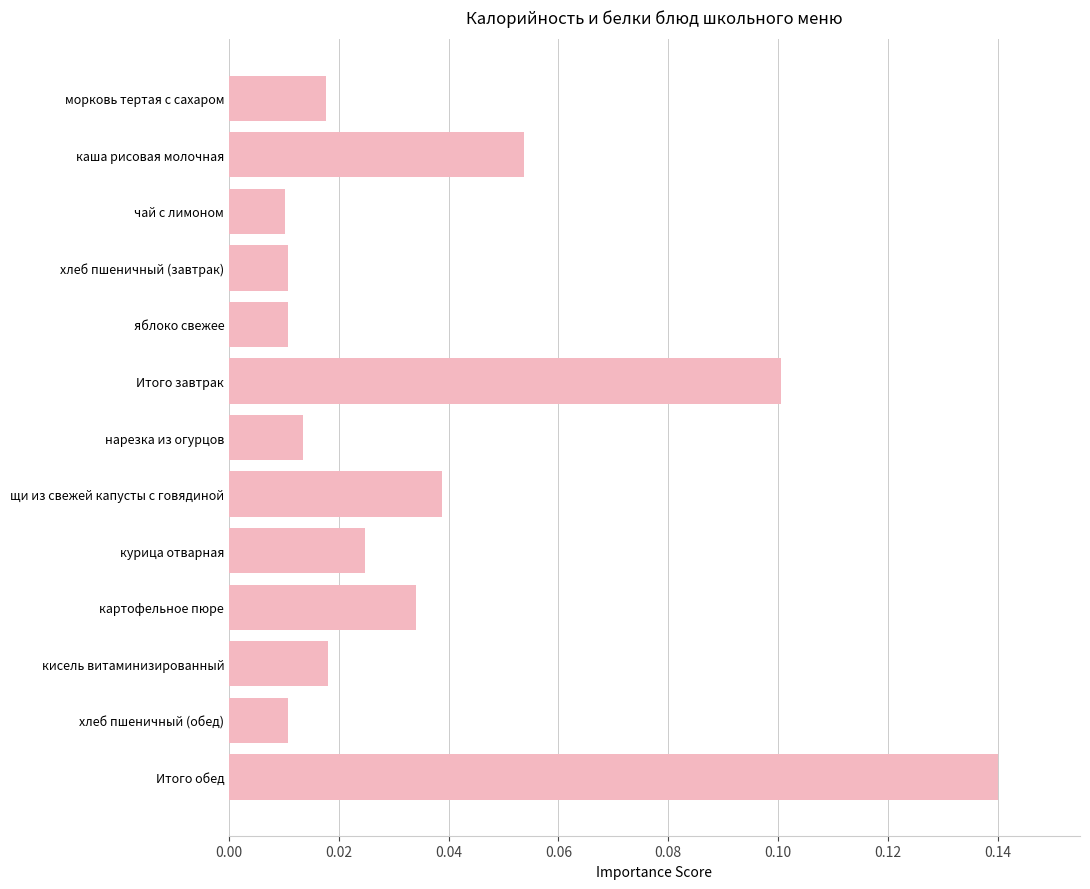

What is the sum of all values?

0.5